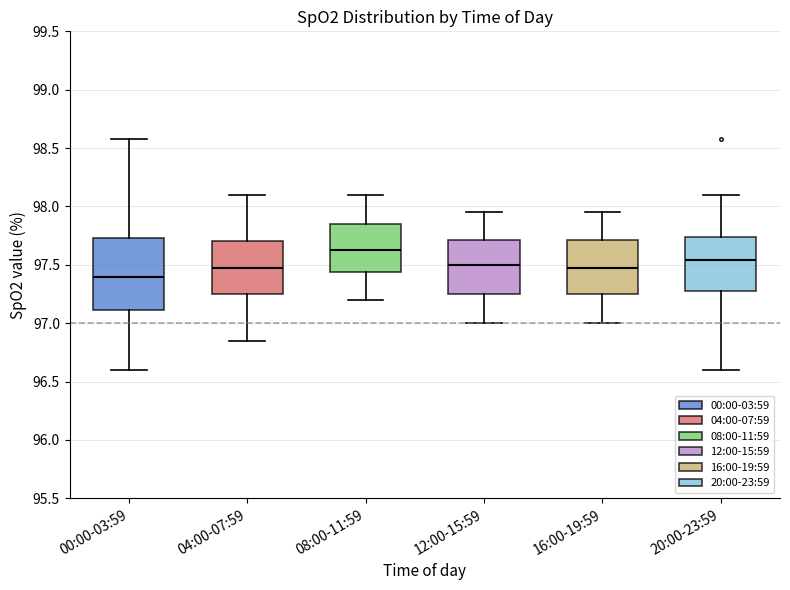

Reading left to right, read every box against the y-axis: the position of its median line, the range the box covers, and the ends of its whiskers. The values are not printed on the chart, so give them approximately, as read against the axis.

00:00-03:59: median 97.40, box 97.10 to 97.75, whiskers 96.60 to 98.60
04:00-07:59: median 97.50, box 97.25 to 97.70, whiskers 96.85 to 98.10
08:00-11:59: median 97.65, box 97.45 to 97.85, whiskers 97.20 to 98.10
12:00-15:59: median 97.50, box 97.25 to 97.70, whiskers 97.00 to 97.95
16:00-19:59: median 97.50, box 97.25 to 97.70, whiskers 97.00 to 97.95
20:00-23:59: median 97.55, box 97.30 to 97.75, whiskers 96.60 to 98.10